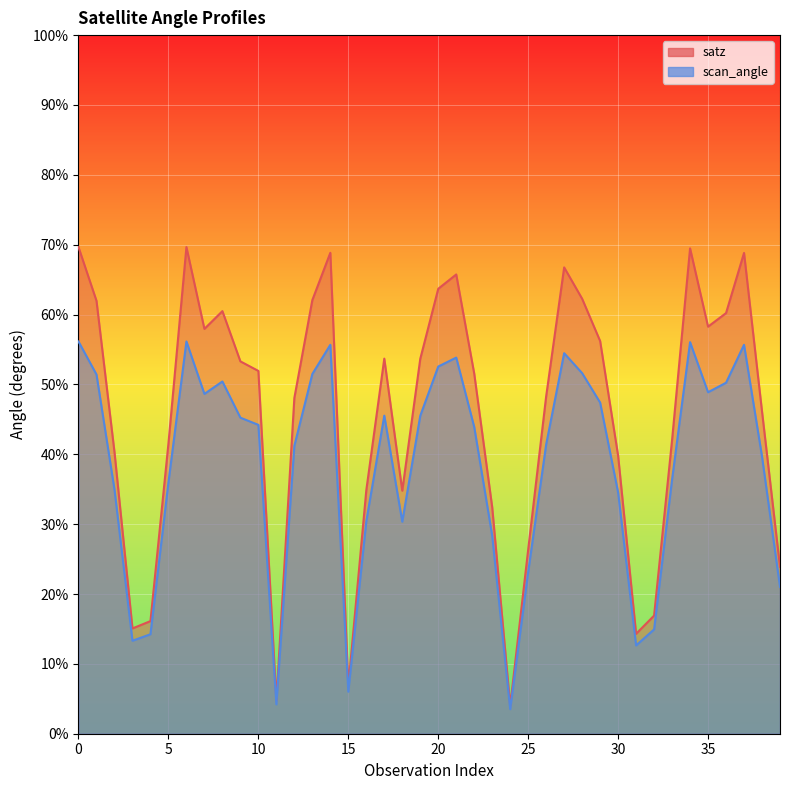

Is it true that satz equals 63.7 at 20?

True